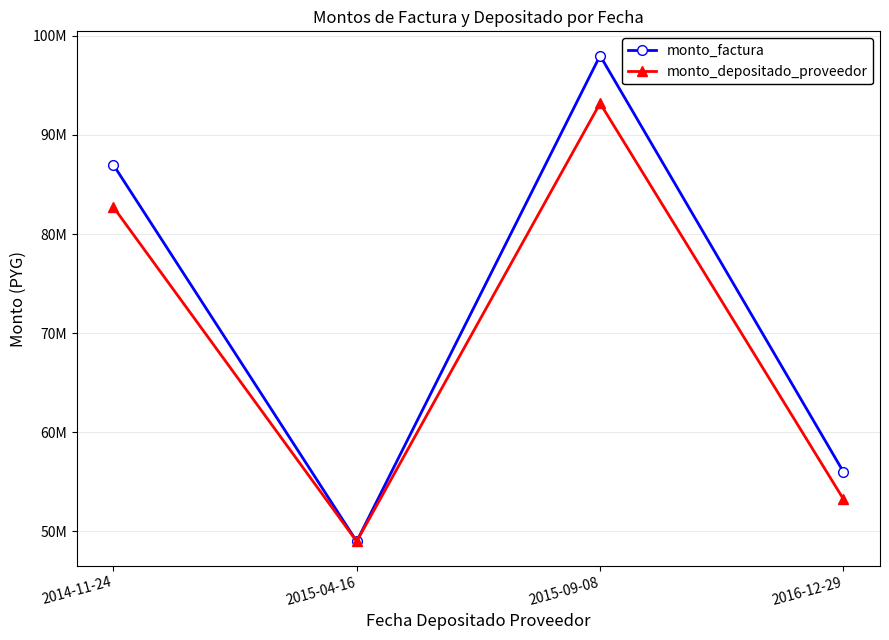

List the series in order of their peak value, highest first.

monto_factura, monto_depositado_proveedor